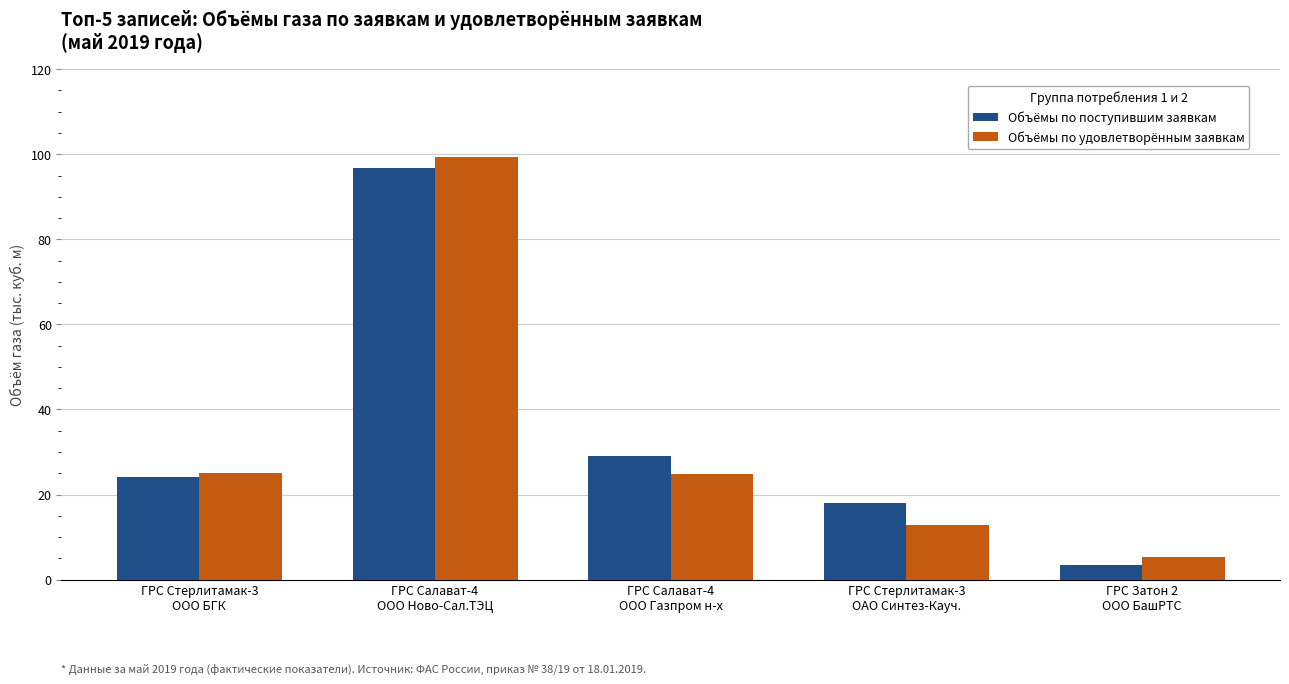

What is the sum of the Объёмы по поступившим заявкам values at ГРС Затон 2
ООО БашРТС and ГРС Салават-4
ОOО Газпром н-х?

32.4